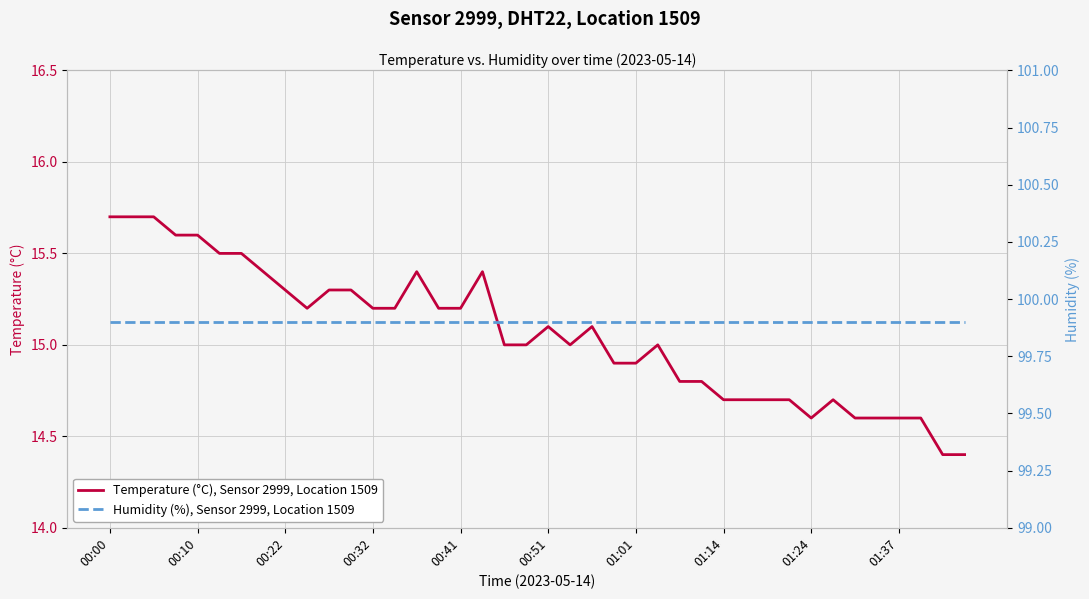

What is the minimum value for Temperature (°C), Sensor 2999, Location 1509?

14.4